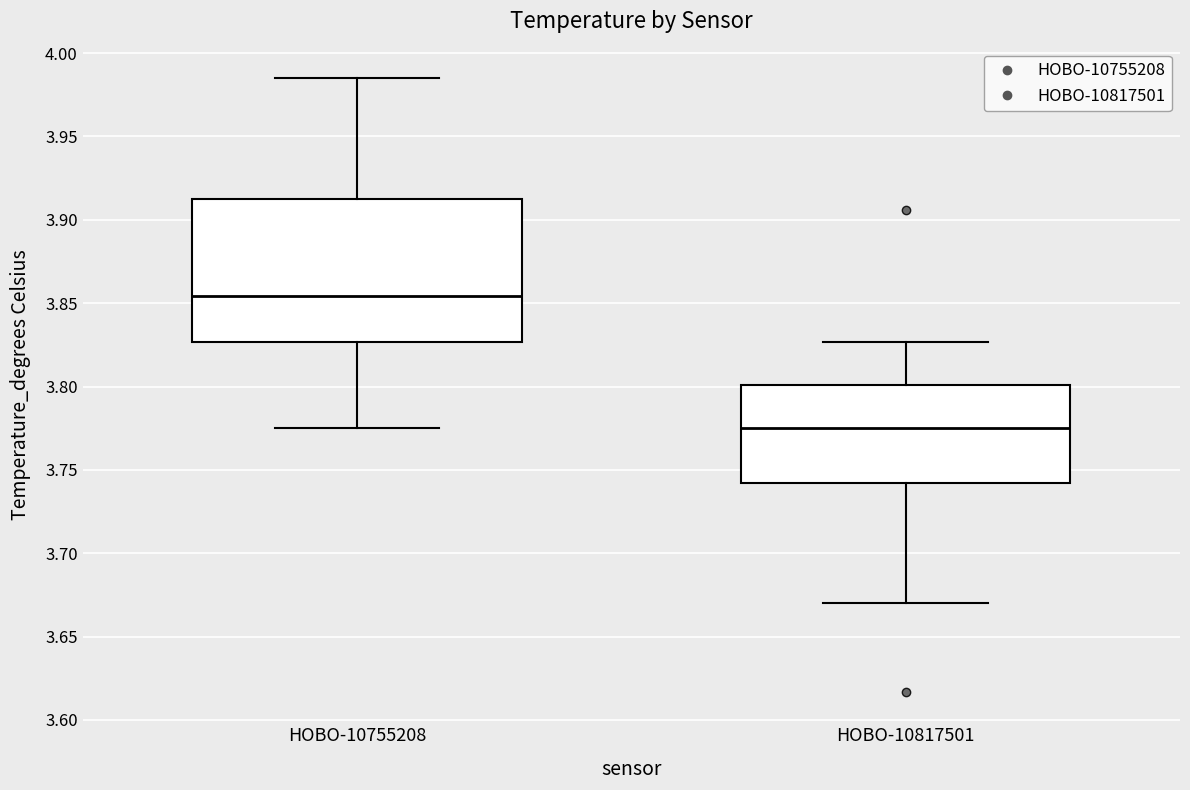

Reading left to right, transcribe this box plot: for each box, give where its median line is, the range the box spans, and where its two whiskers end, as read against the y-axis. The values are not printed on the chart, so give them approximately, as read against the axis.

HOBO-10755208: median 3.855, box 3.825 to 3.915, whiskers 3.775 to 3.985
HOBO-10817501: median 3.775, box 3.740 to 3.800, whiskers 3.670 to 3.825